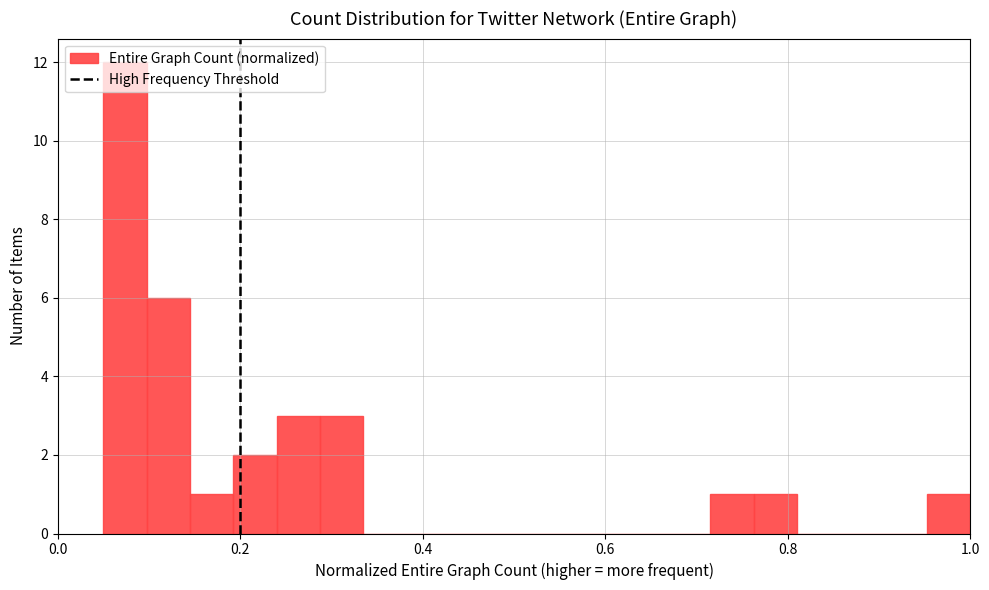

Around what value on the x-axis is the tallest bar? Give the approximate position of its centre, as read against the axis.

0.08